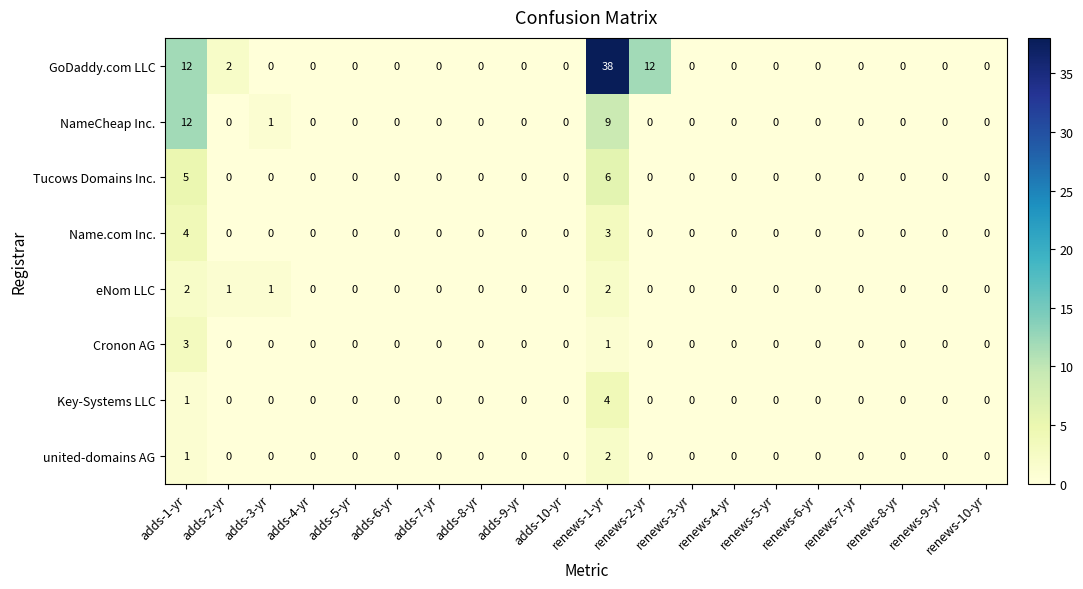

Which category has the highest value in the united-domains AG series?

renews-1-yr